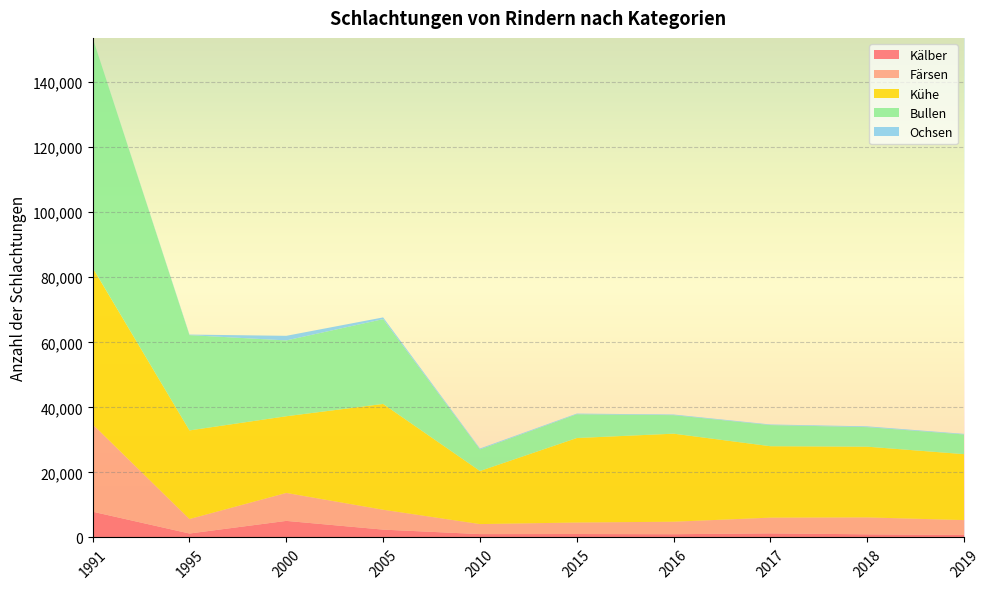

Reading left to right, list all the values displayed in this chart.

Kälber: 7923	1214	5096	2408	1034	1058	1000	1259	965	763
Färsen: 26874	4450	8595	6117	3077	3537	3840	4837	5202	4579
Kühe: 48134	27251	23582	32529	16325	25981	27071	21958	21745	20274
Bullen: 70654	29299	23314	26081	6647	7314	5695	6508	6012	6053
Ochsen: 27	168	1412	526	265	198	198	176	237	182